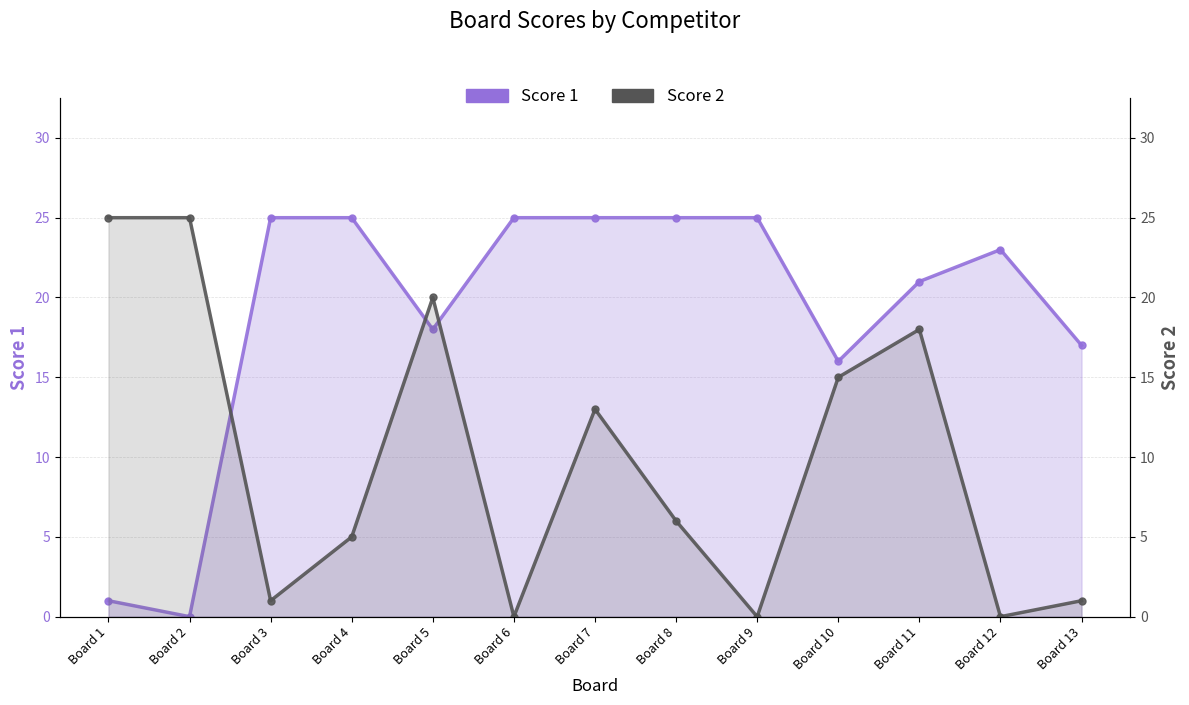

At Board 13, list the series in order from smallest to largest.

Score 2, Score 1